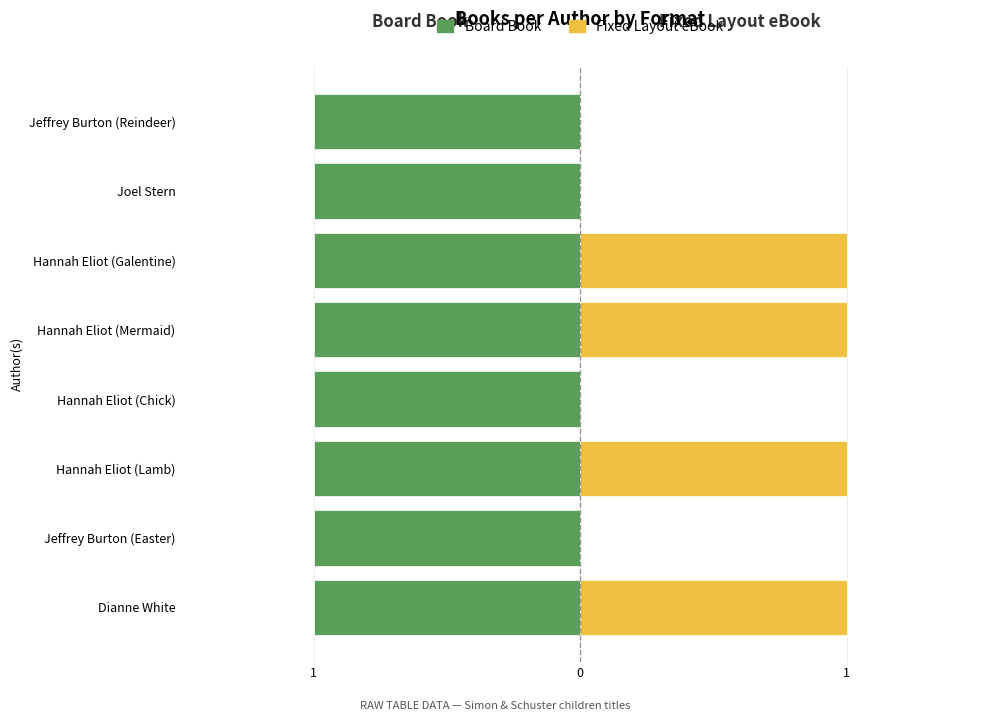

What are all the series names shown in the legend?

Board Book, Fixed Layout eBook